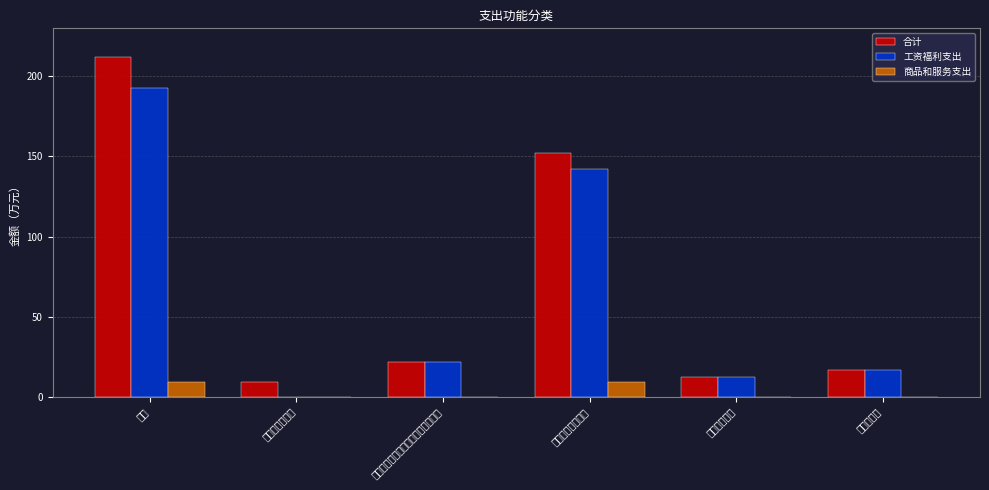

What is the approximate value of 工资福利支出 at 机关事业单位基本养老保险缴费支出?

21.5